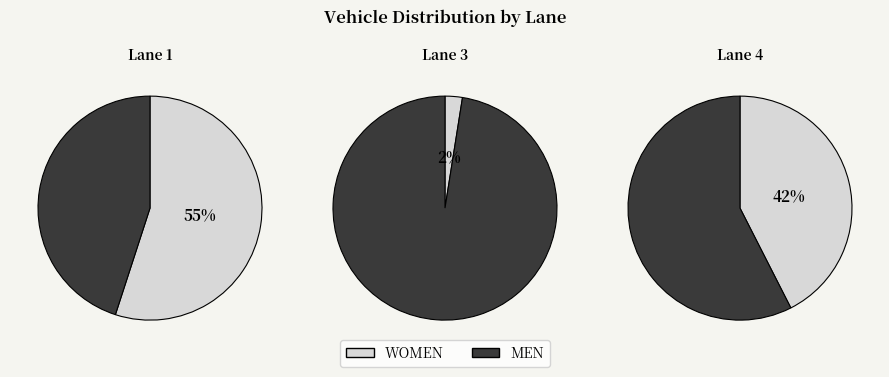

To the nearest percent, what portion does Lane 1 represent?

55%